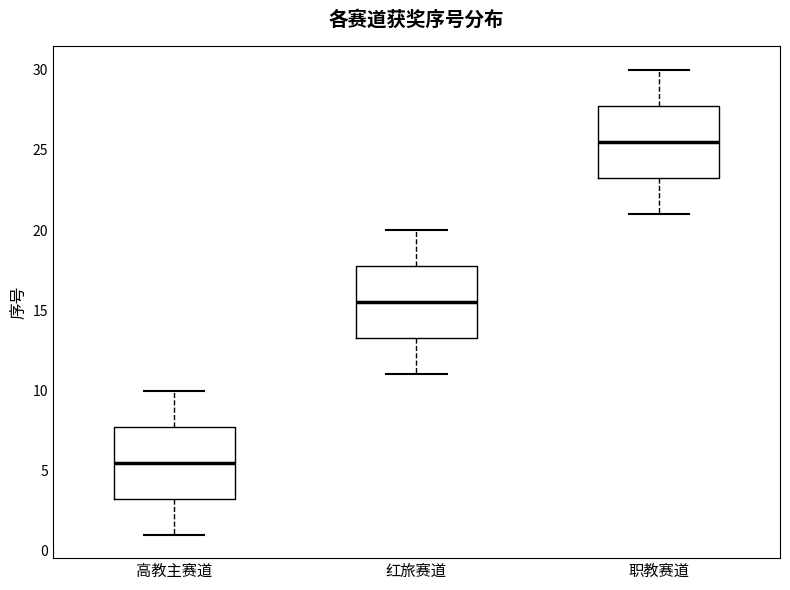

Where is the upper edge of the box for 高教主赛道 on the y-axis? The values are not printed on the chart, so give them approximately, as read against the axis.

8.0